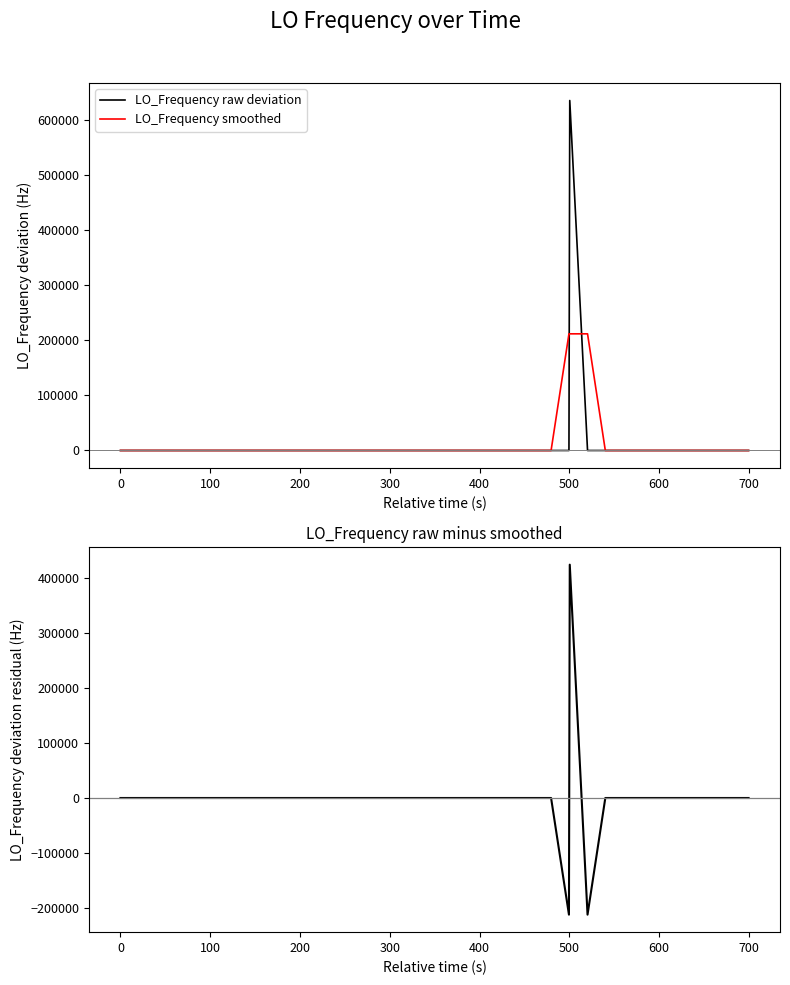

How many lines are shown in the chart?

3